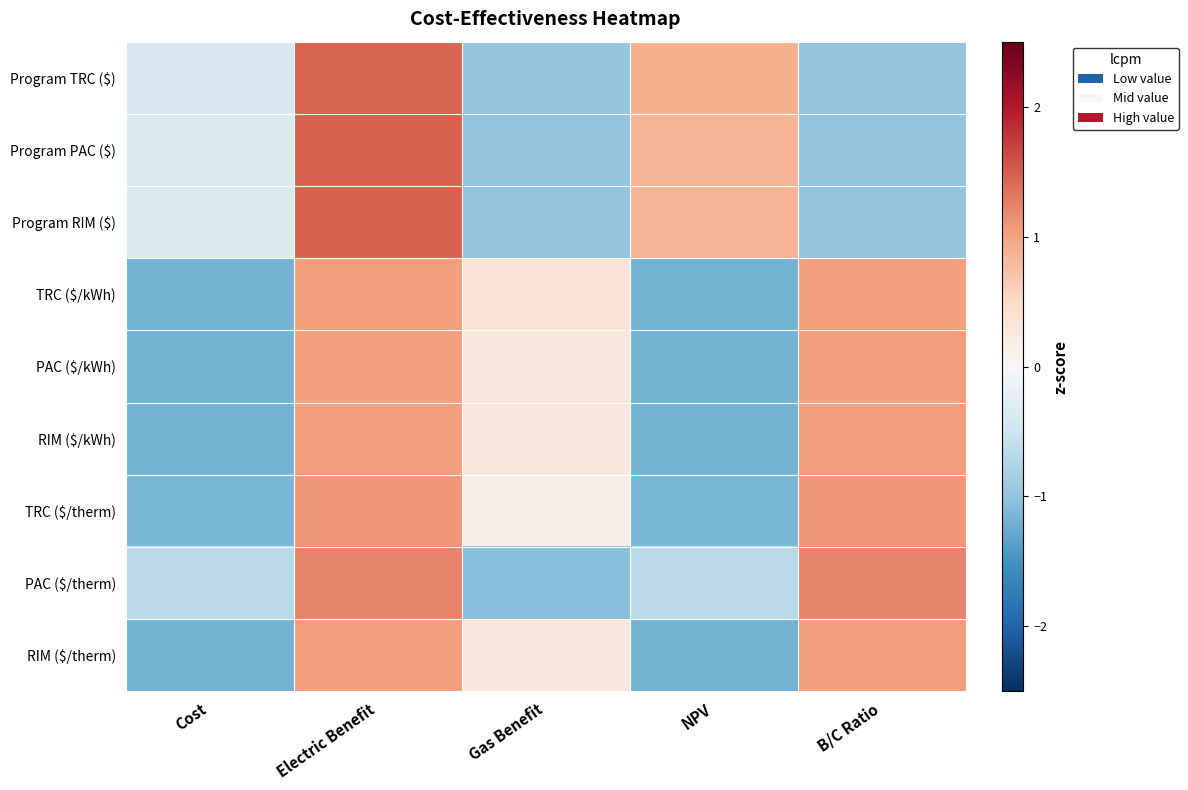

Between B/C Ratio and Cost, which is larger?

Cost